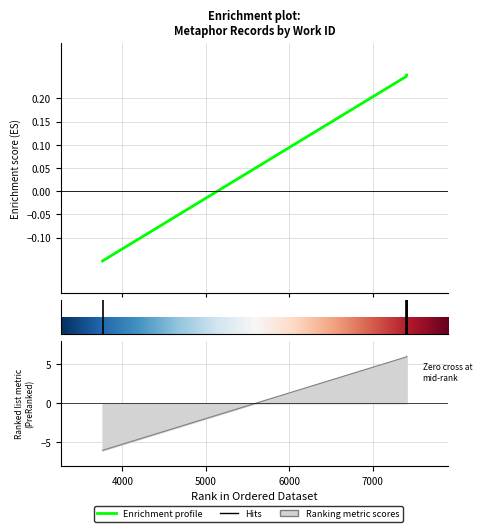

What is the value of the 1st point from the left?

-0.1